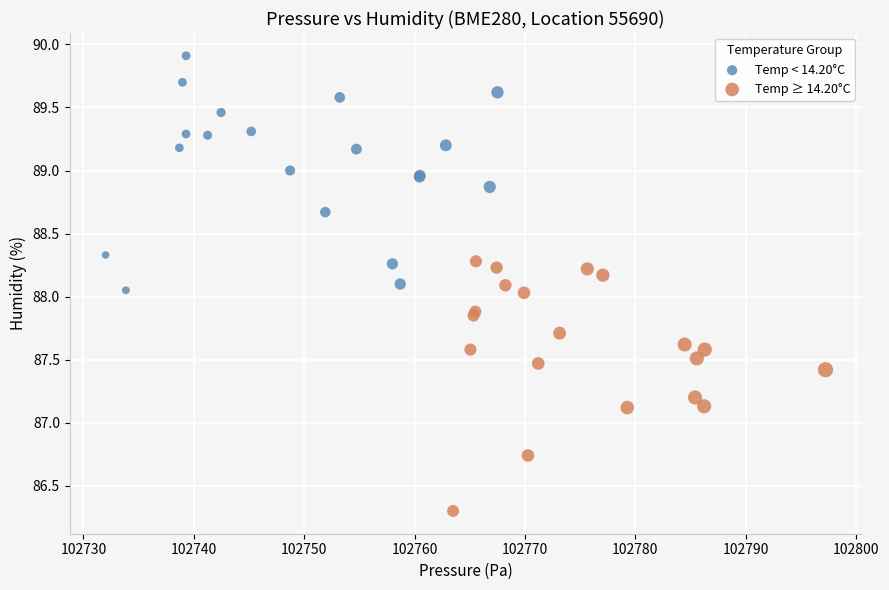

Which series has the largest Y range (max minus min)?

Temp ≥ 14.20°C